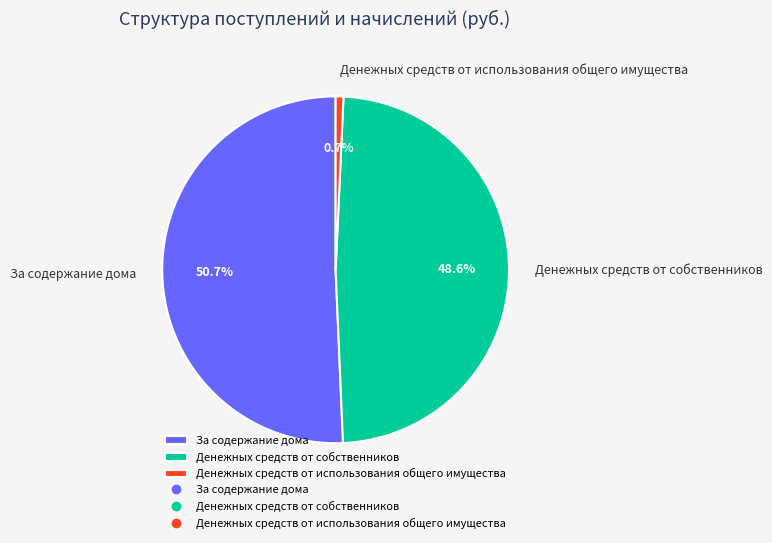

Count the number of slices in the pie.

3